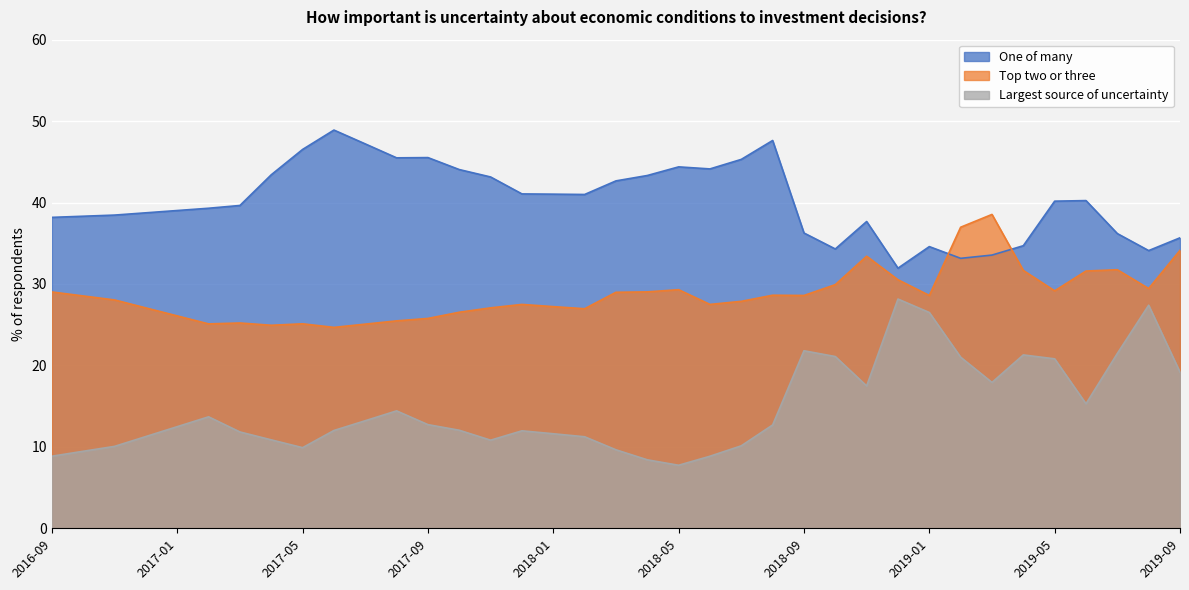

What position from the left is 2017-09?

13